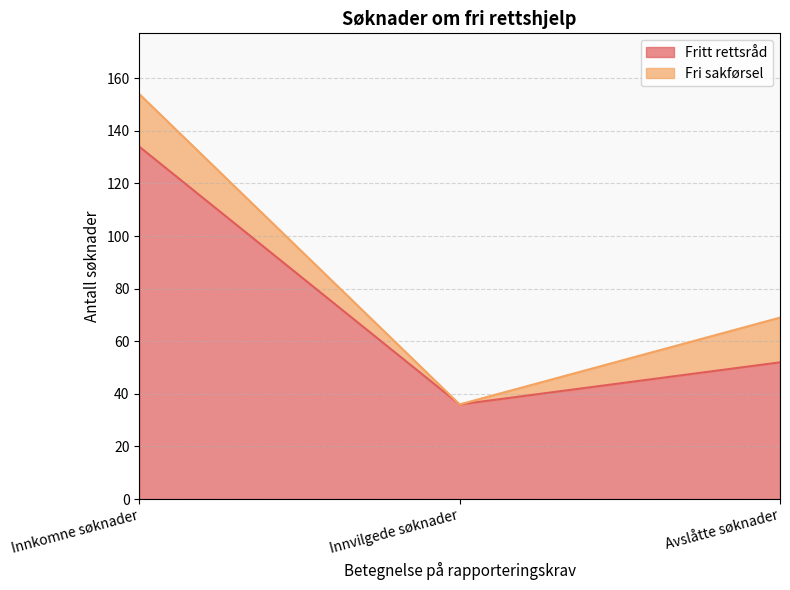

True or false: the data shows 52 at Innvilgede søknader.

False